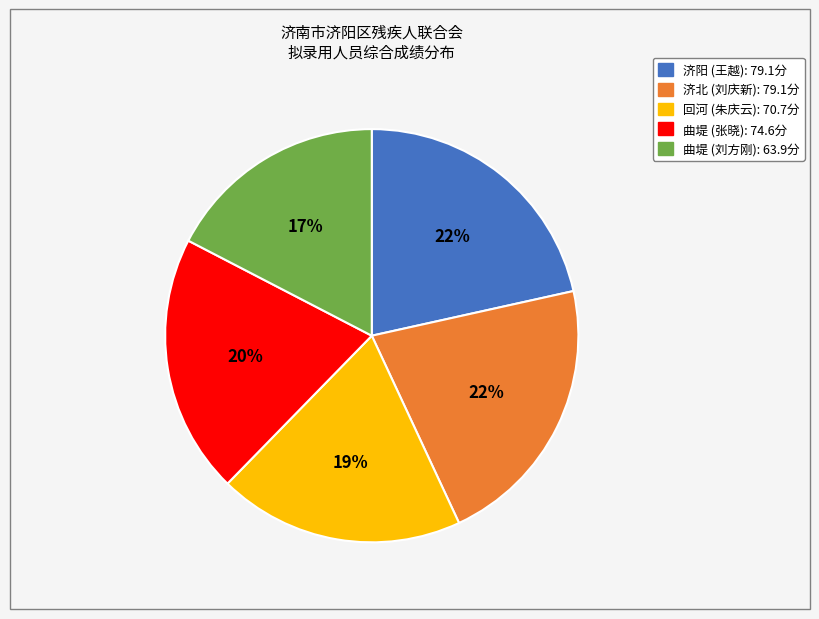

To the nearest percent, what portion does 曲堤 (刘方刚) represent?

17%